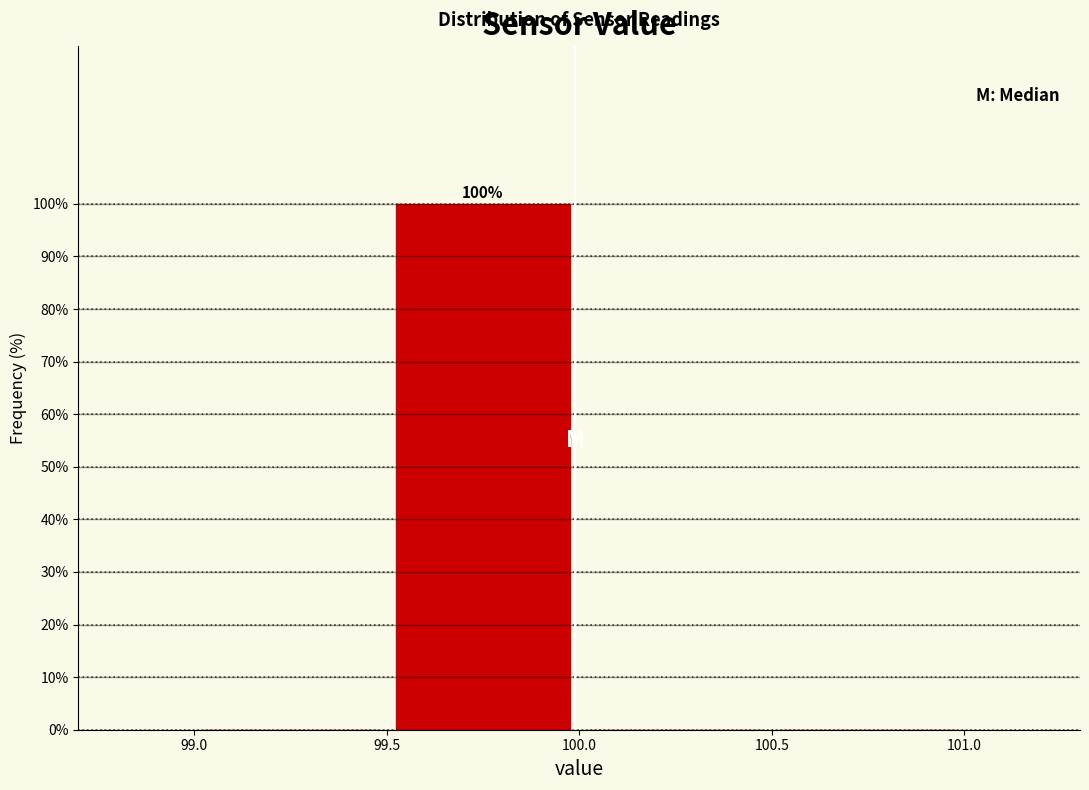

Which range on the x-axis has the tallest bar?

99.5 to 100.0